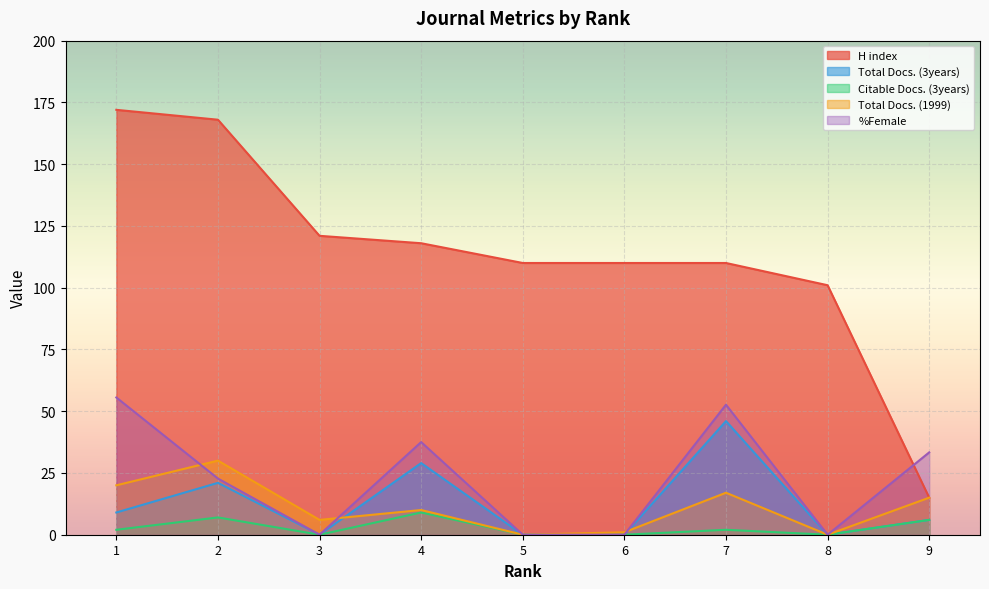

How many data points in Total Docs. (1999) are less than 10?

4